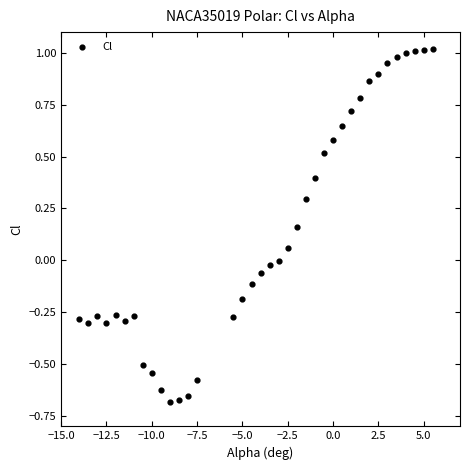

What is the range of Y values (max minus min)?

1.7